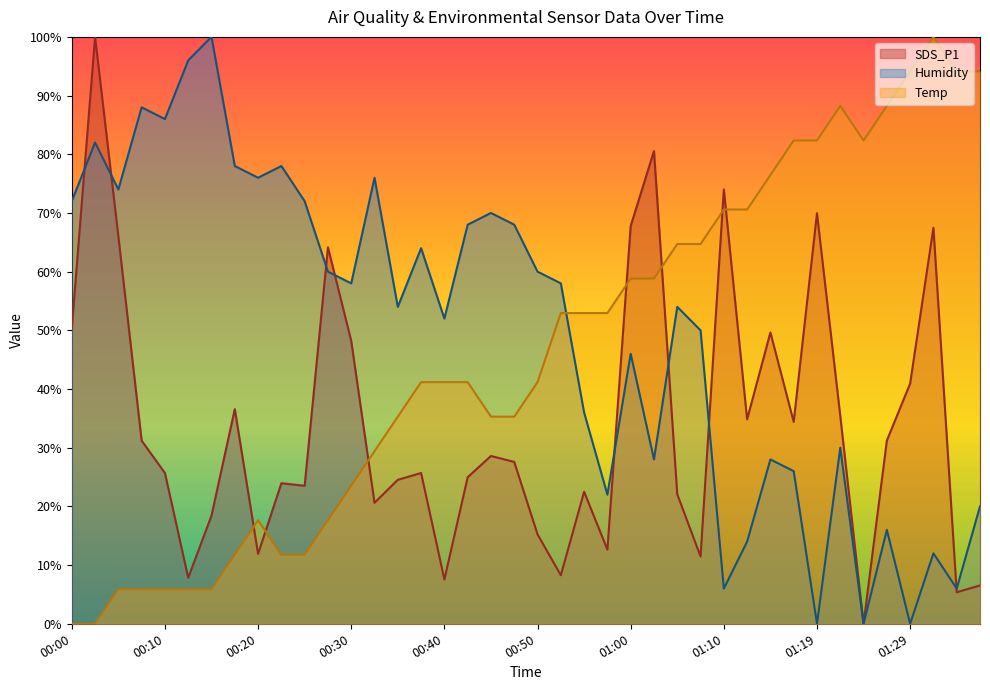

How many interior local valleys does the Temp series have?

1